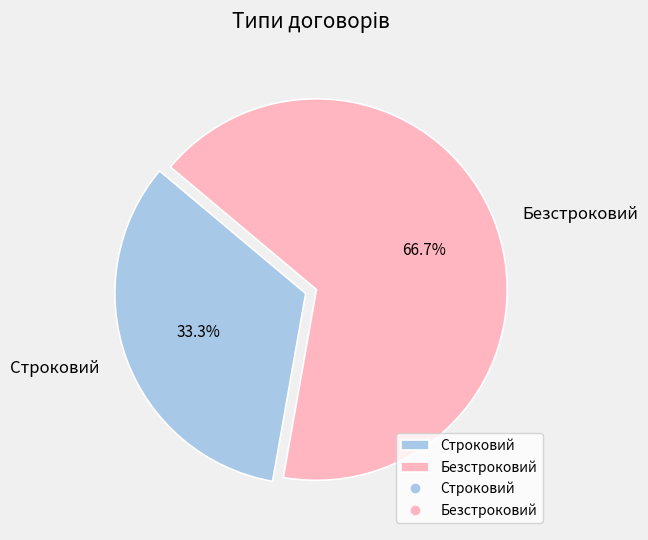

Which has a higher value, Строковий or Безстроковий?

Безстроковий